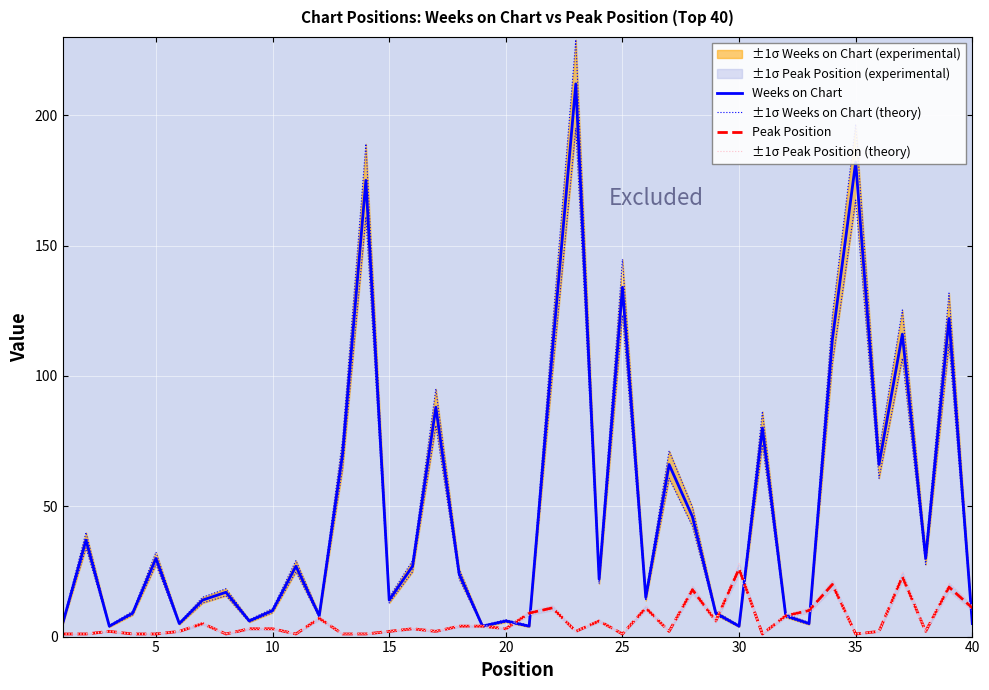

Is it true that Weeks on Chart equals 281 at 35?

False